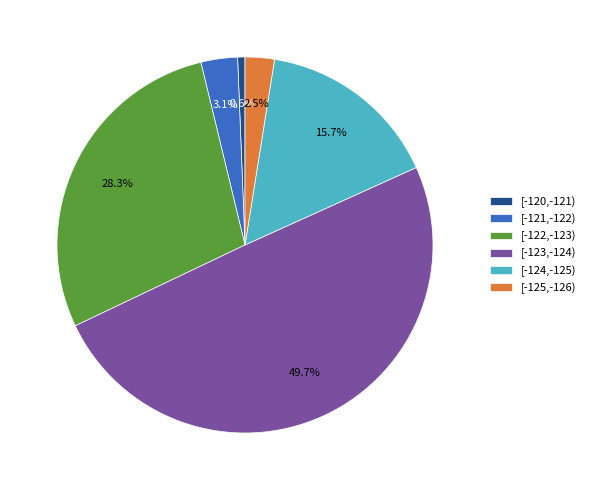

What is the smallest slice in the pie chart?

[-120,-121)